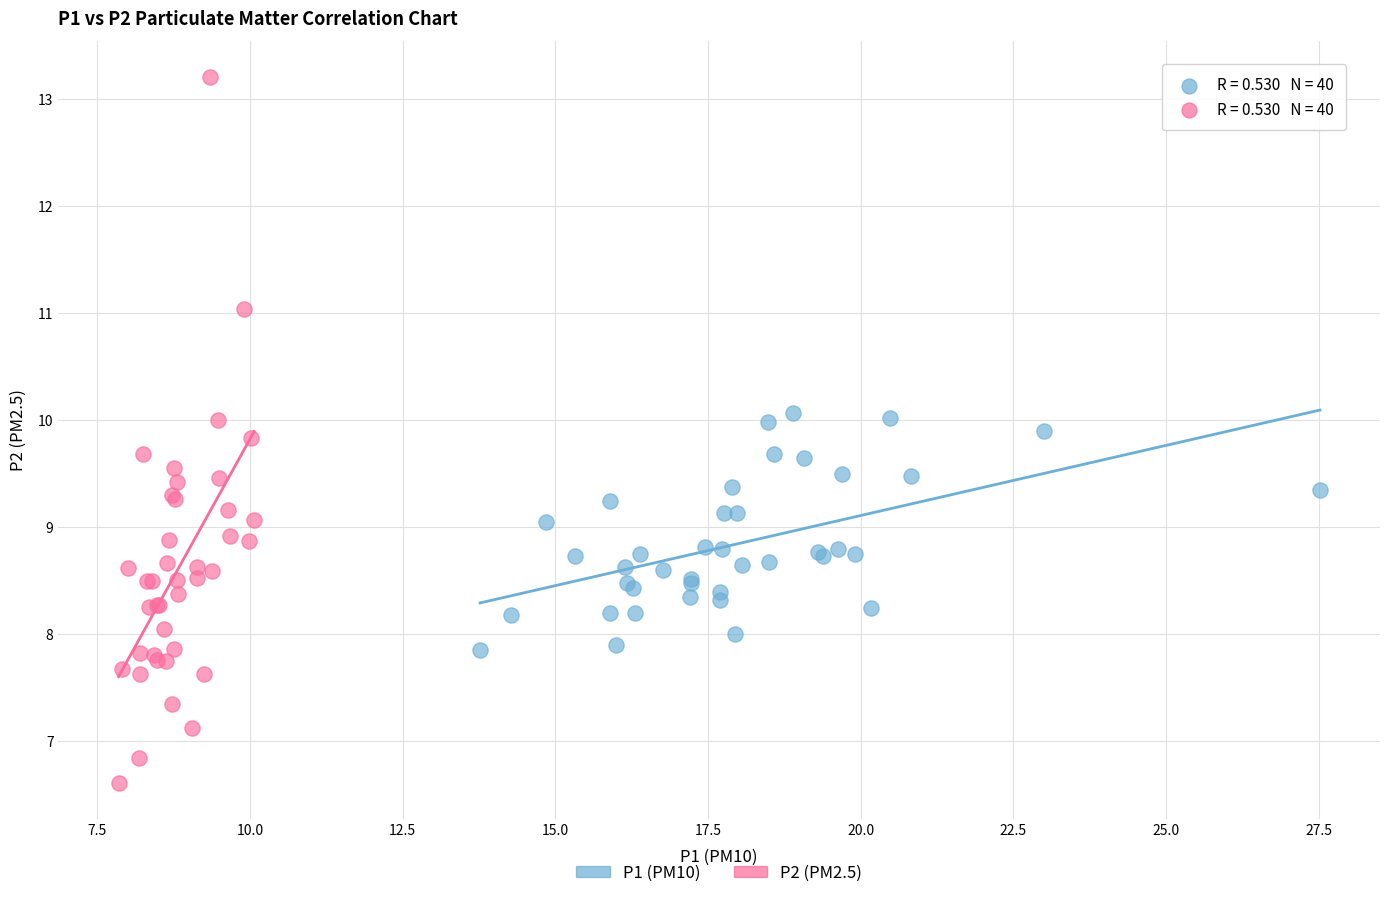

Which series has the widest spread of Y values?

P2 (PM2.5)